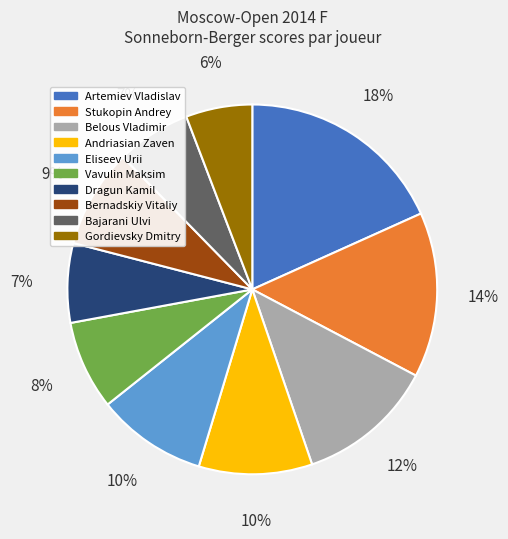

What is the ratio of the value at Bernadskiy Vitaliy to the value at Bajarani Ulvi?

1.3